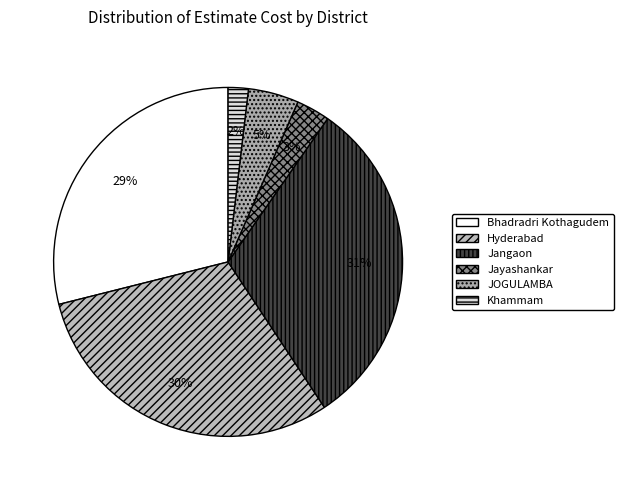

Is Khammam the majority of the pie?

No